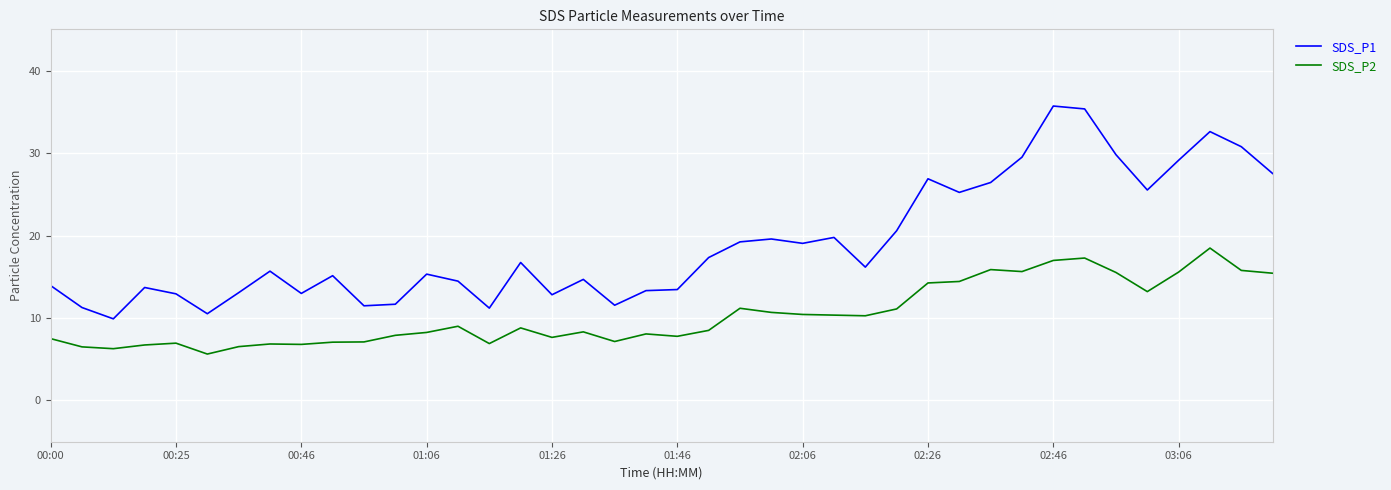

Rank the series by their average value, from highest to lowest.

SDS_P1, SDS_P2